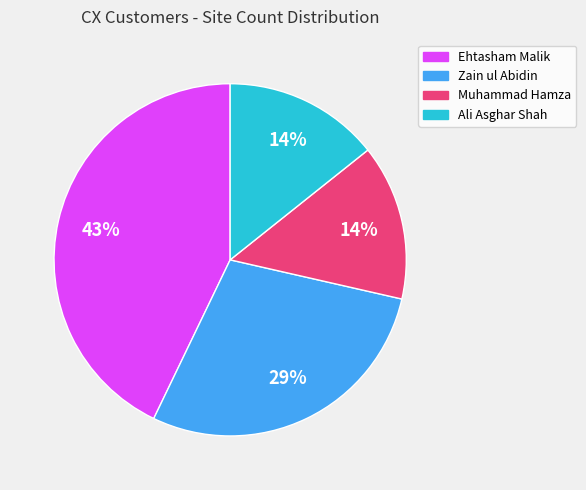

To the nearest percent, what portion does Ali Asghar Shah represent?

14%